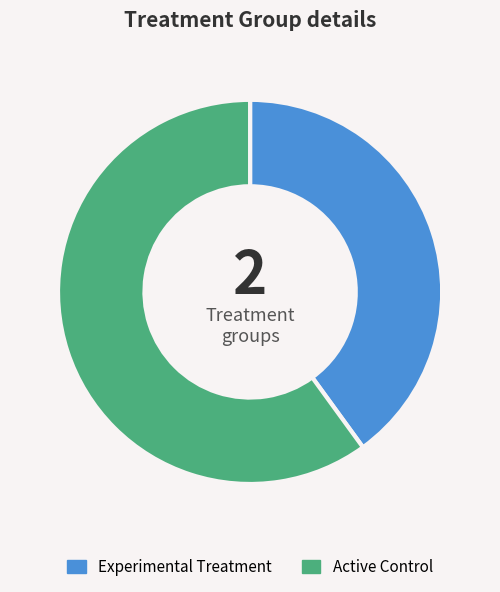

Do Active Control and Experimental Treatment together represent more than half of the pie?

Yes